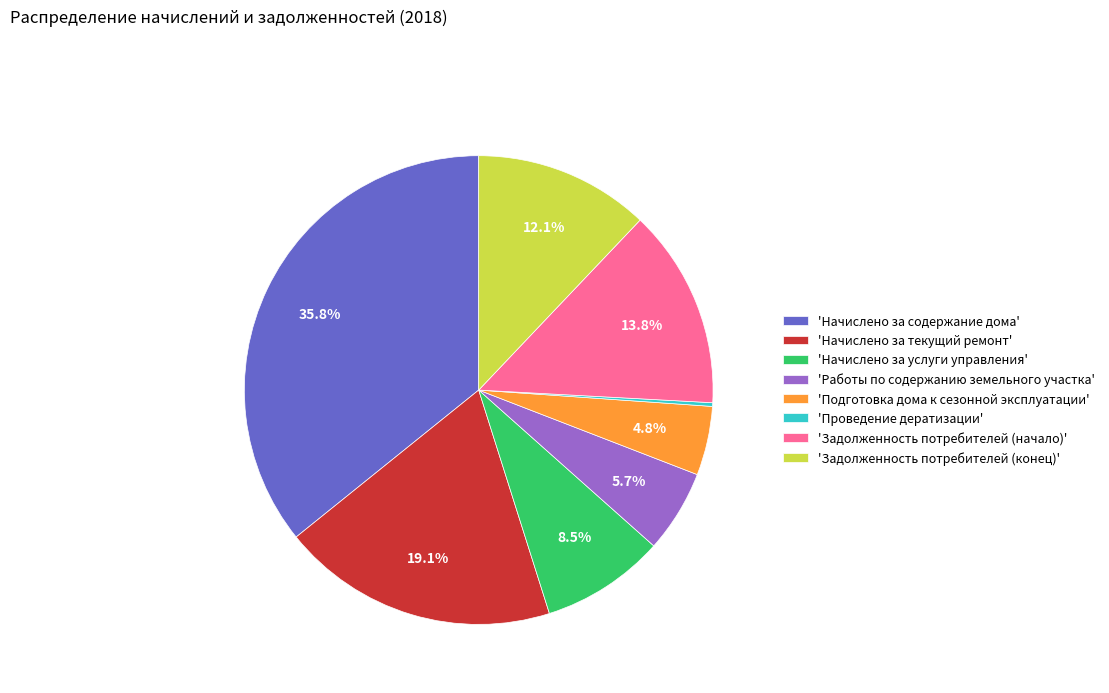

Is there any slice that represents more than half of the pie?

No